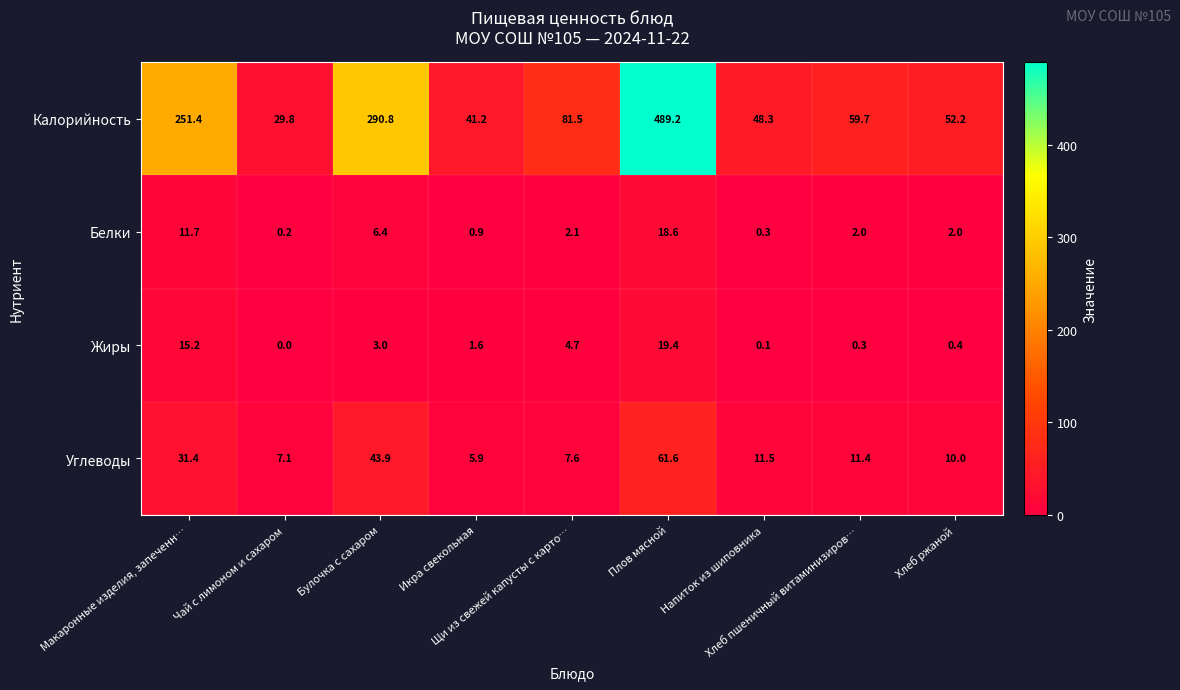

What is the difference between the maximum and minimum values in the Углеводы series?

55.7